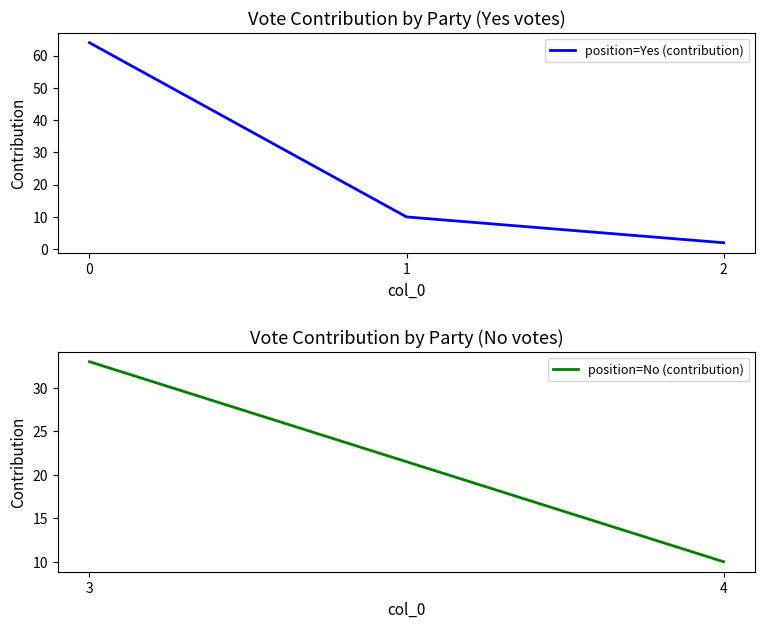

How many categories are shown in the chart?

3